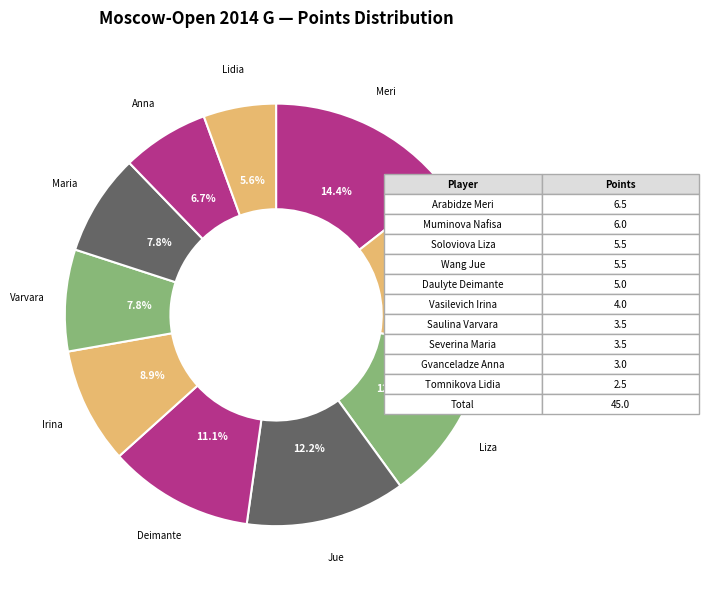

How many slices are in this pie chart?

10